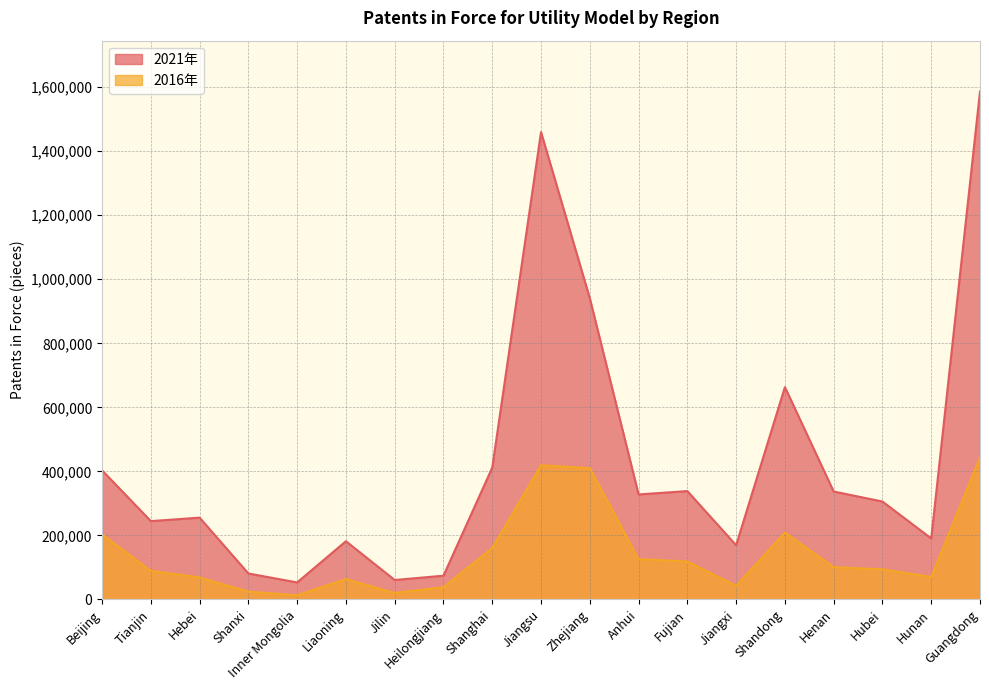

Rank the series by their maximum value, from highest to lowest.

2021年, 2016年